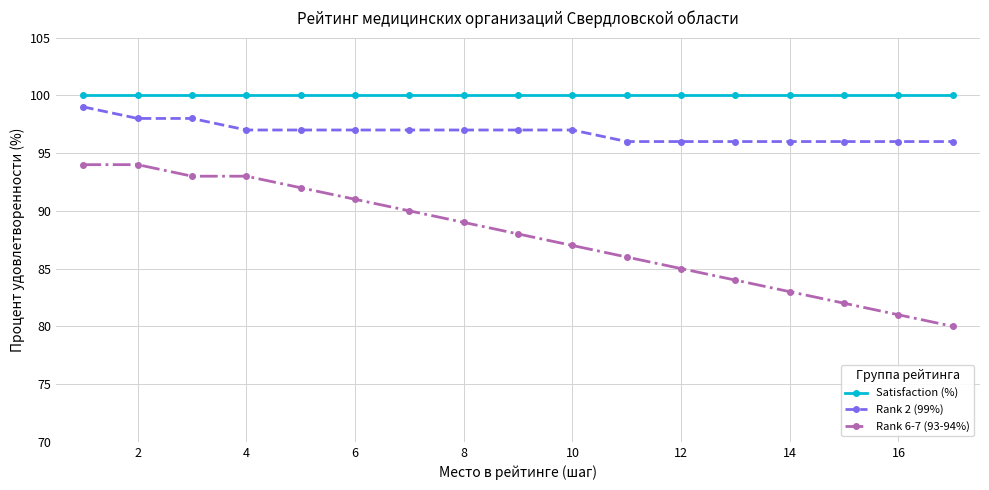

What is the difference between the second highest and second lowest values in the Rank 2 (99%) series?

2